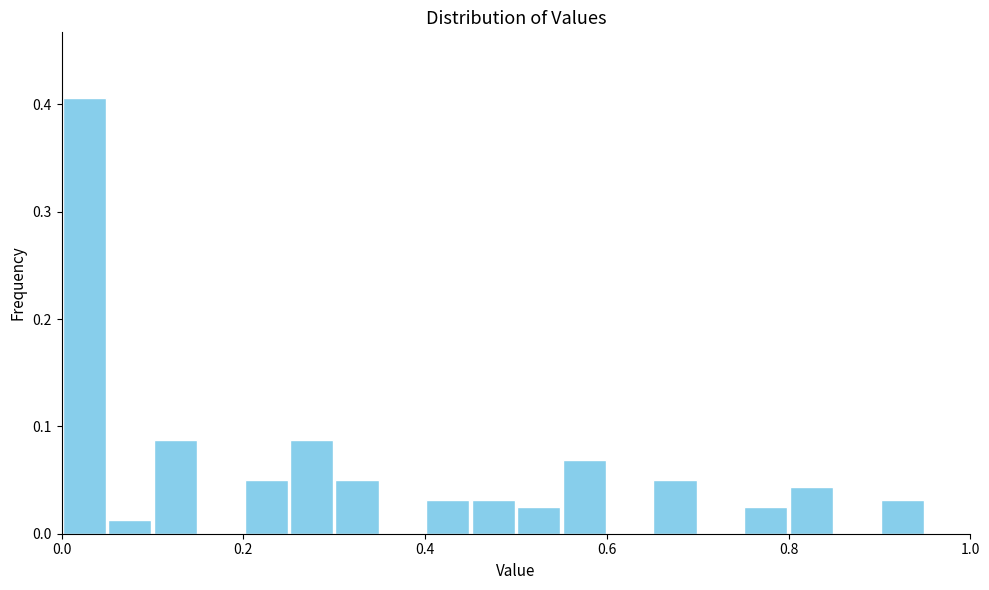

Read against the x-axis, roughly where is the centre of the tallest bar?

0.02